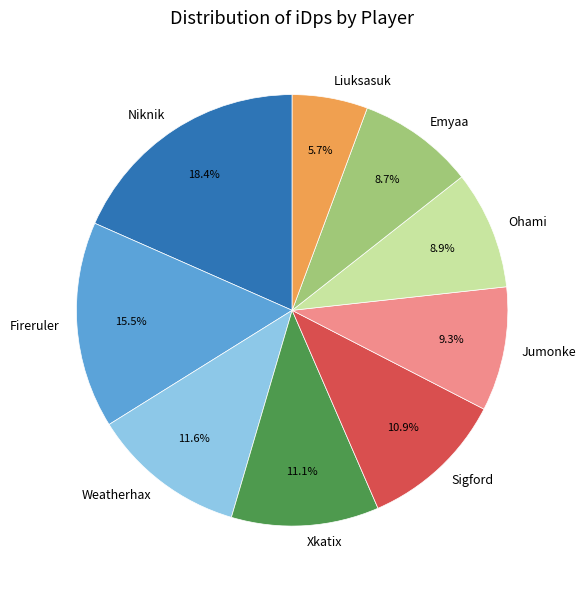

The Emyaa slice represents 9% of the pie. True or false?

True